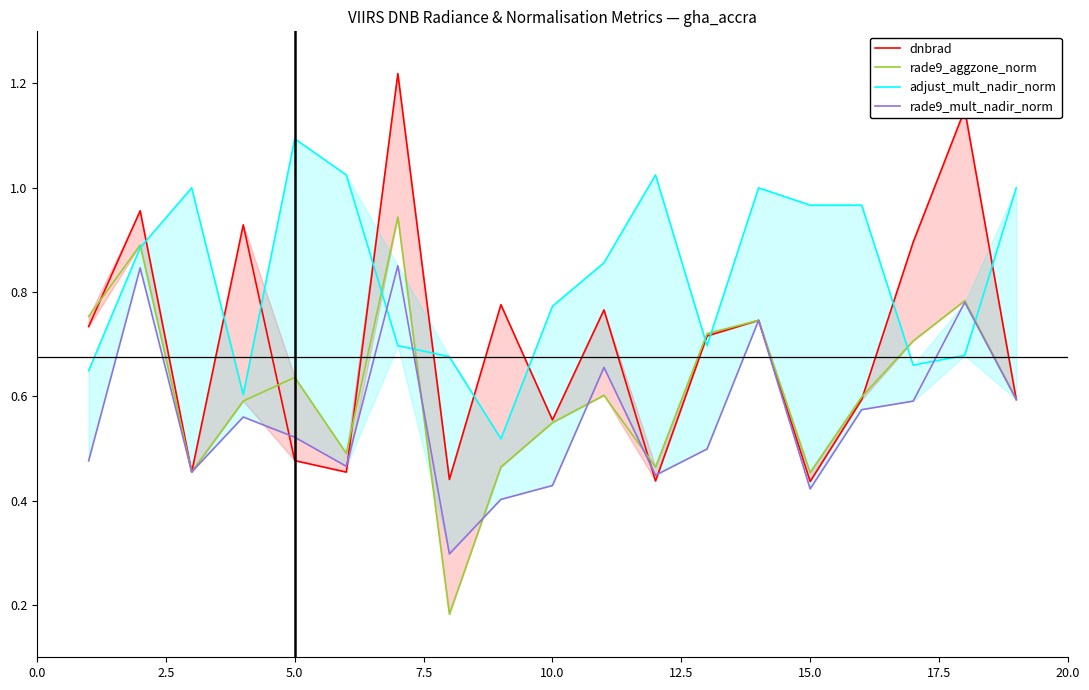

What is the value of the rade9_aggzone_norm point at the 8th from the left?

0.2